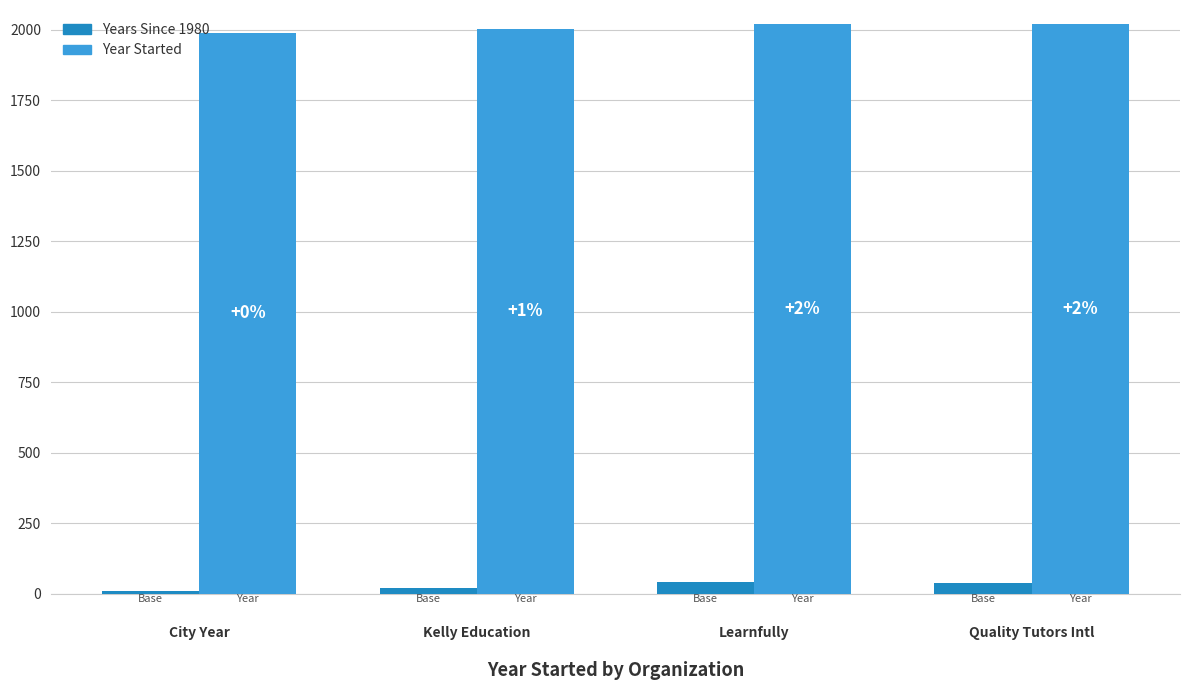

Are the bars grouped side by side (vs. stacked)?

Yes